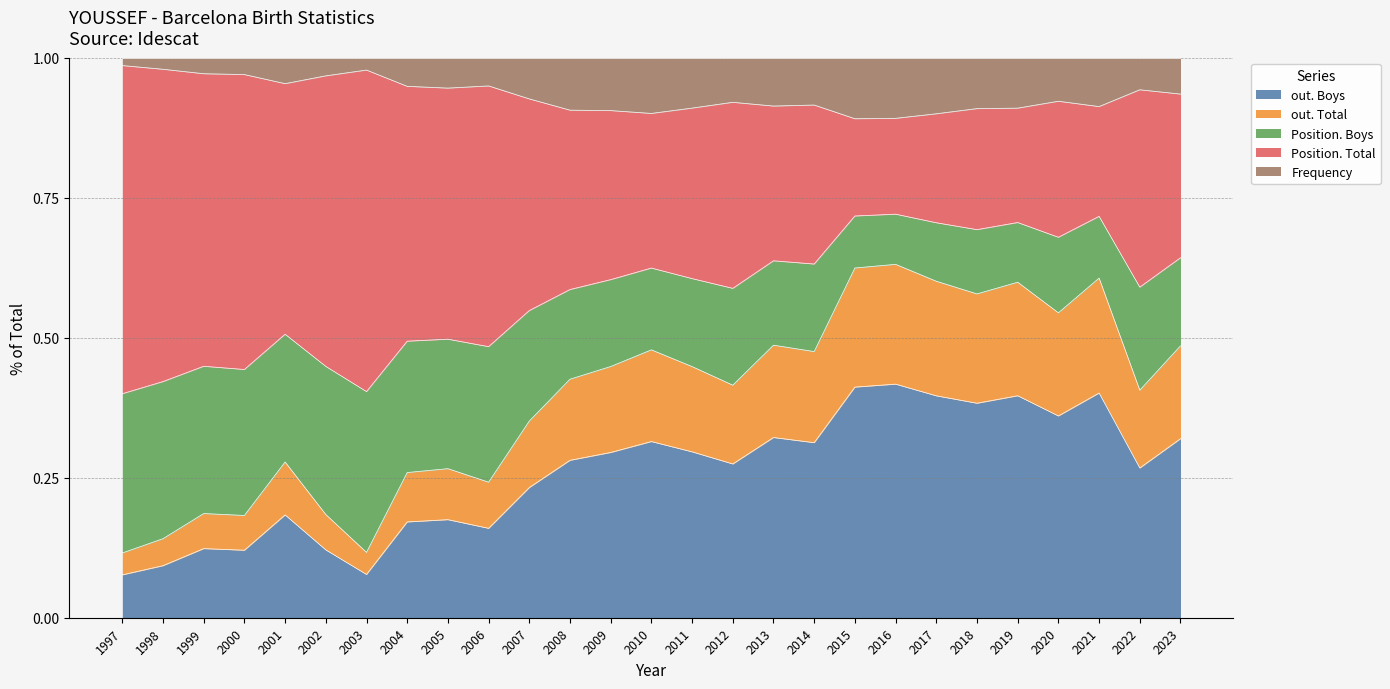

At how many categories does at least one series exceed 0?

27